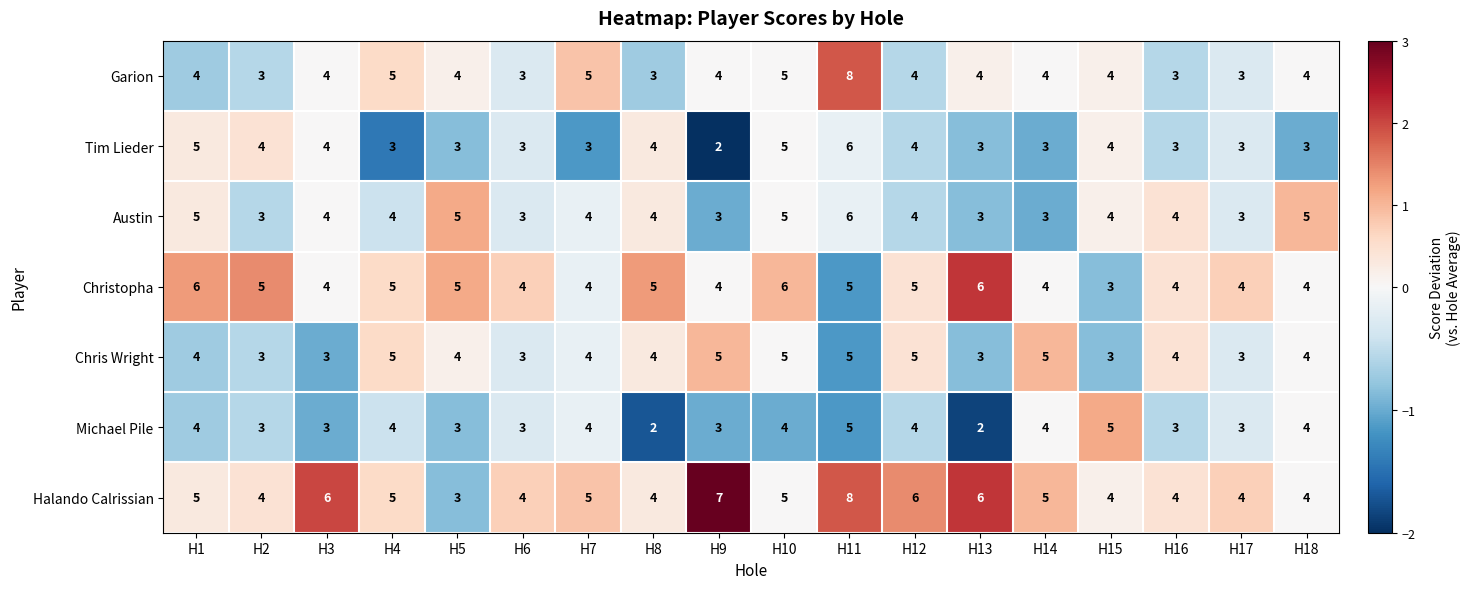

Which category has the lowest value in the Tim Lieder series?

H9